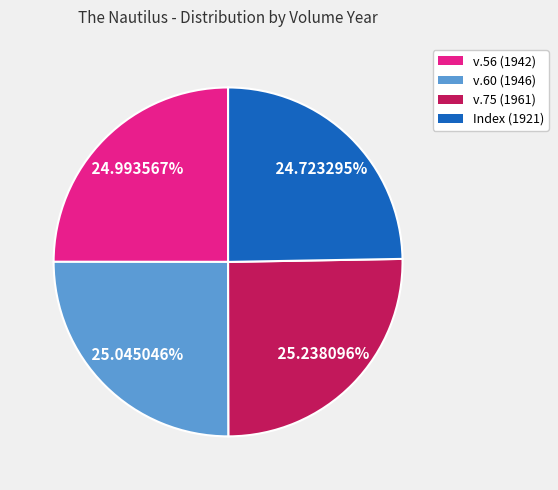

Does Index (1921) represent more than half of the total?

No